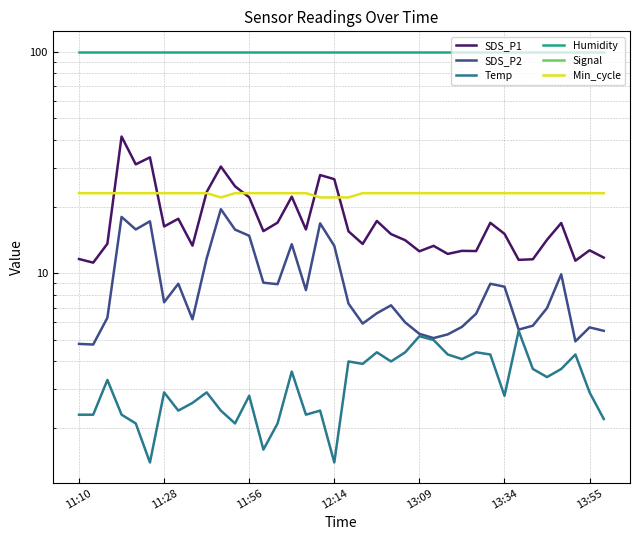

Is it true that Humidity equals 145.5 at 11:28?

False